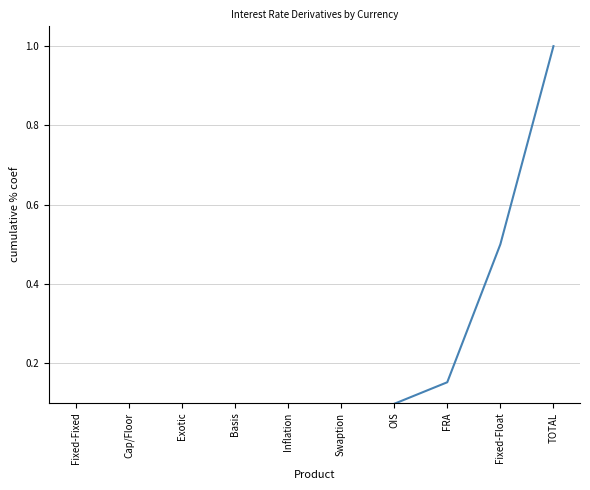

Reading right to left, extract all data points from this chart.

TOTAL=1.0	Fixed-Float=0.5	FRA=0.2	OIS=0.1	Swaption=0.1	Inflation=0.0	Basis=0.0	Exotic=0.0	Cap/Floor=0.0	Fixed-Fixed=0.0